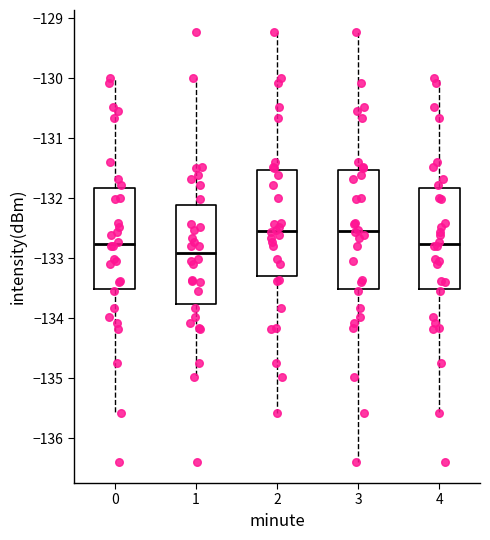

Reading left to right, read every box against the y-axis: the position of its median line, the range the box covers, and the ends of its whiskers. The values are not printed on the chart, so give them approximately, as read against the axis.

0: median -132.8, box -133.5 to -131.8, whiskers -135.6 to -130.0
1: median -132.9, box -133.8 to -132.1, whiskers -135.0 to -130.0
2: median -132.5, box -133.3 to -131.5, whiskers -135.6 to -129.2
3: median -132.5, box -133.5 to -131.5, whiskers -136.4 to -129.2
4: median -132.8, box -133.5 to -131.8, whiskers -135.6 to -130.0